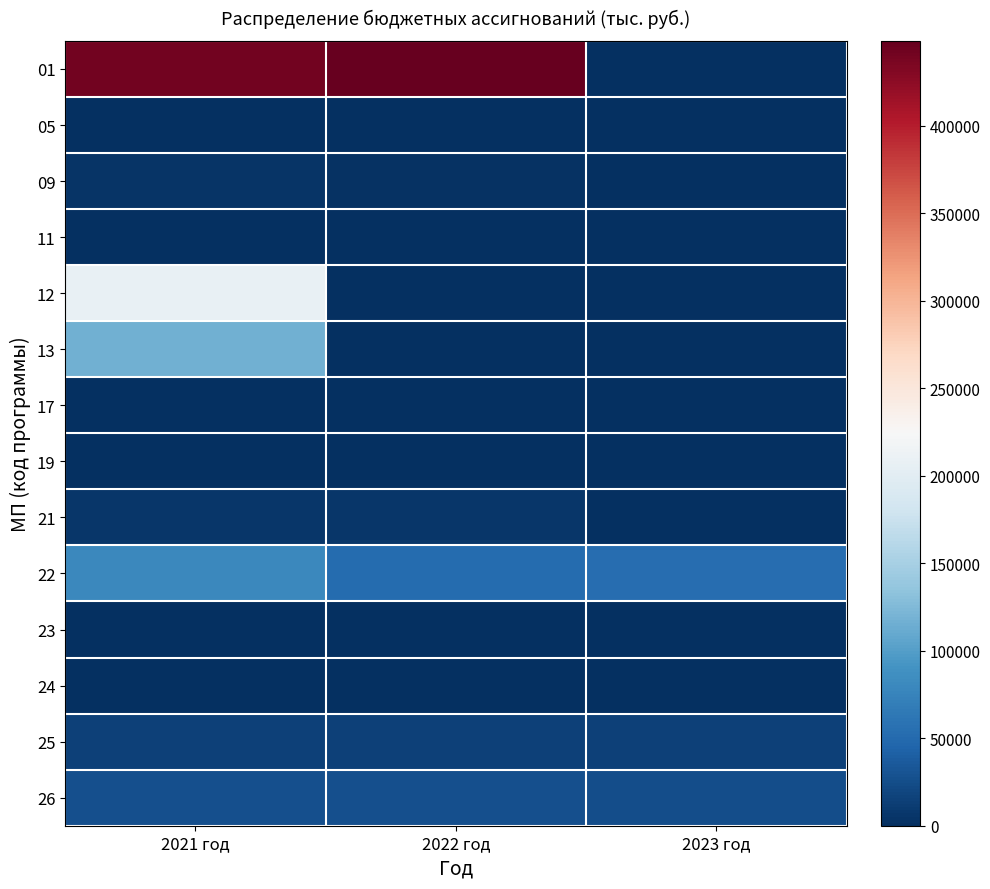

What is the difference between the highest and lowest values at 2021 год?

440830.3